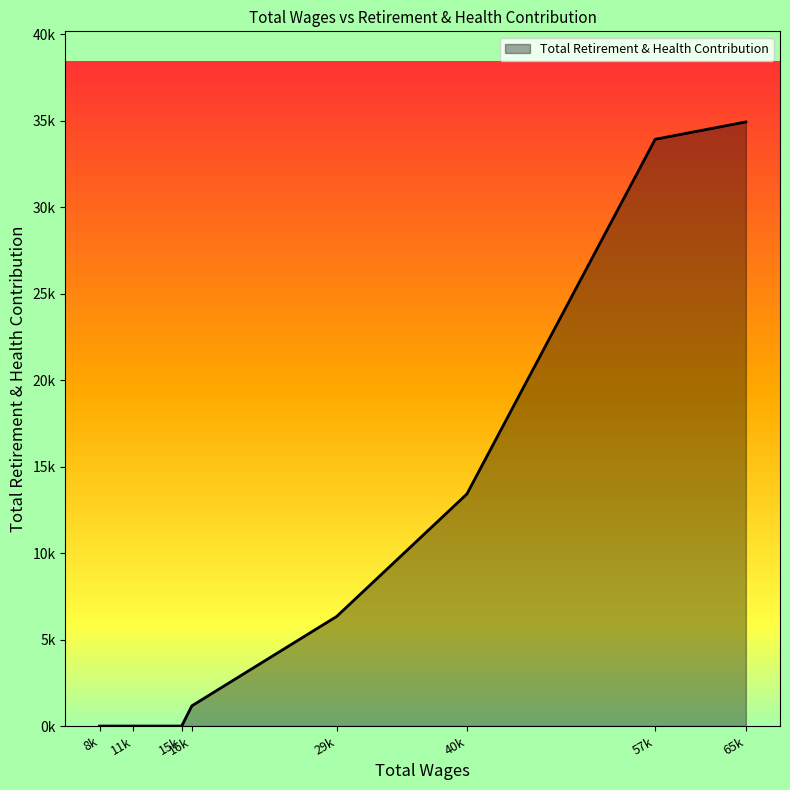

Is this an area chart (filled region under the line)?

Yes